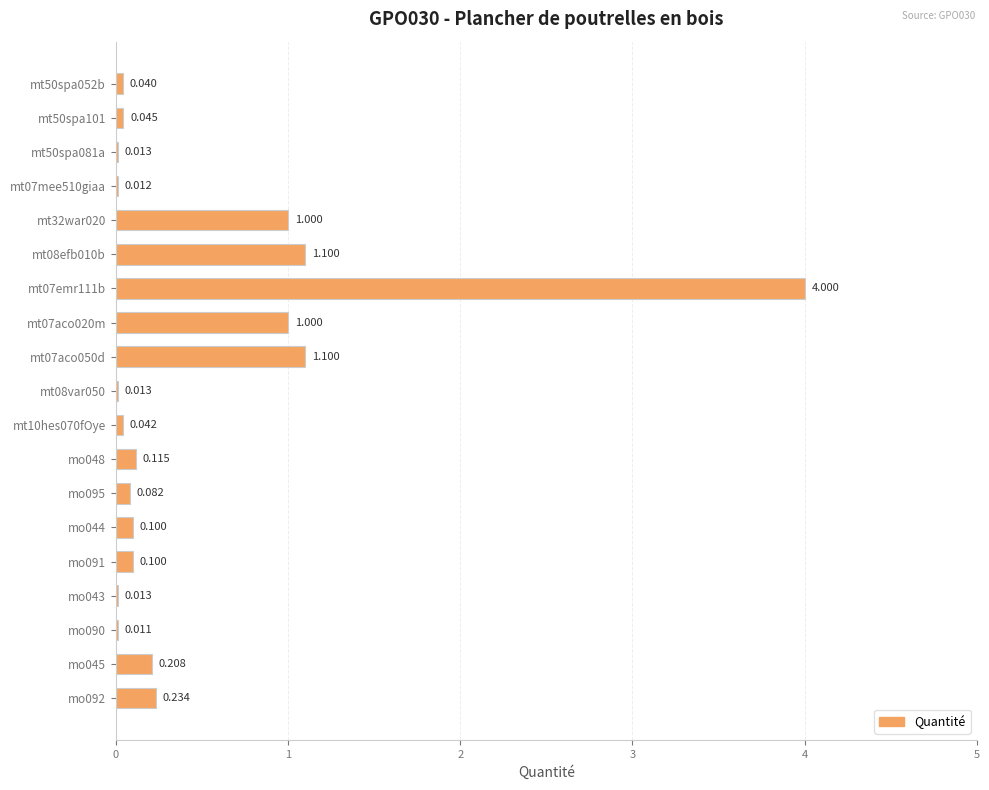

How many distinct data groups are displayed?

1